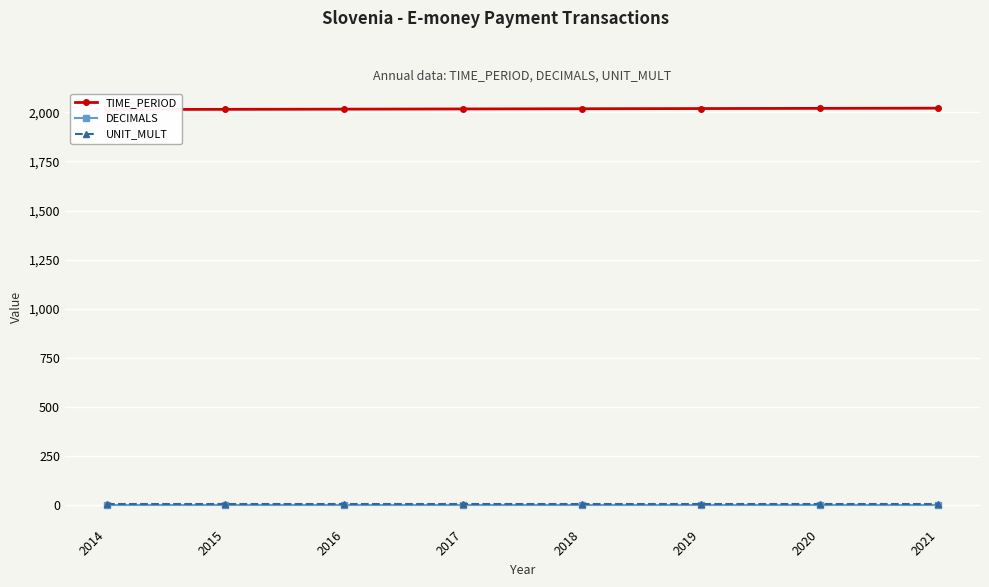

True or false: UNIT_MULT has more than 1 points higher than both neighbors.

False